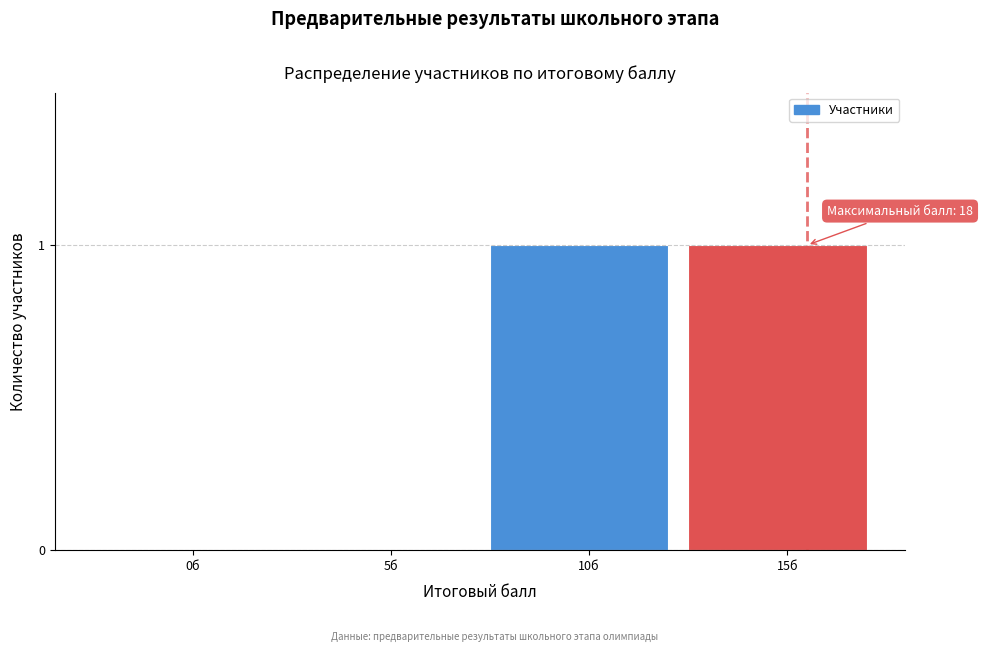

Reading right to left, what are all the values shown in this chart?

15б=1	10б=1	5б=0	0б=0